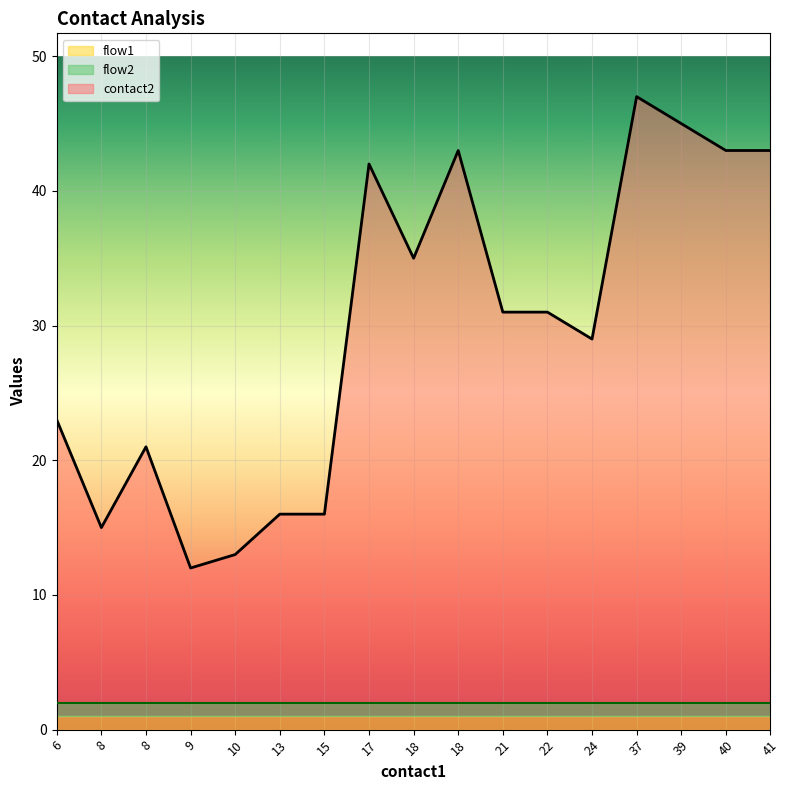

What is the spread (max minus min) of values at 10?

12